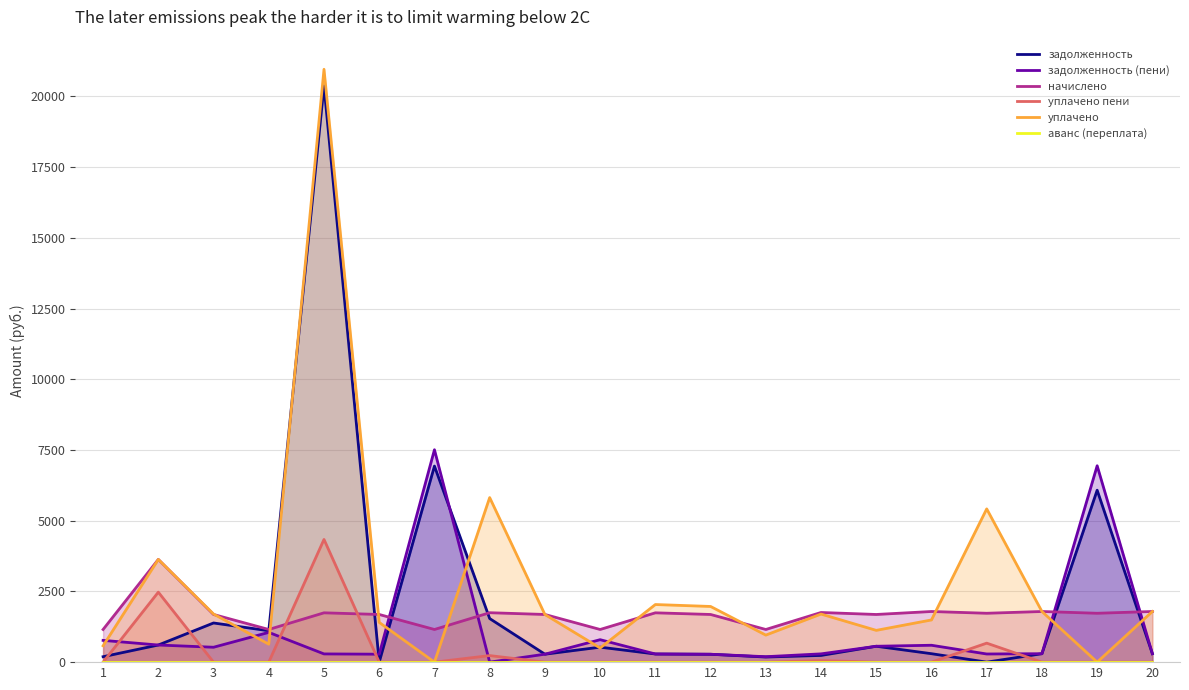

Which series has the largest range (max minus min)?

уплачено